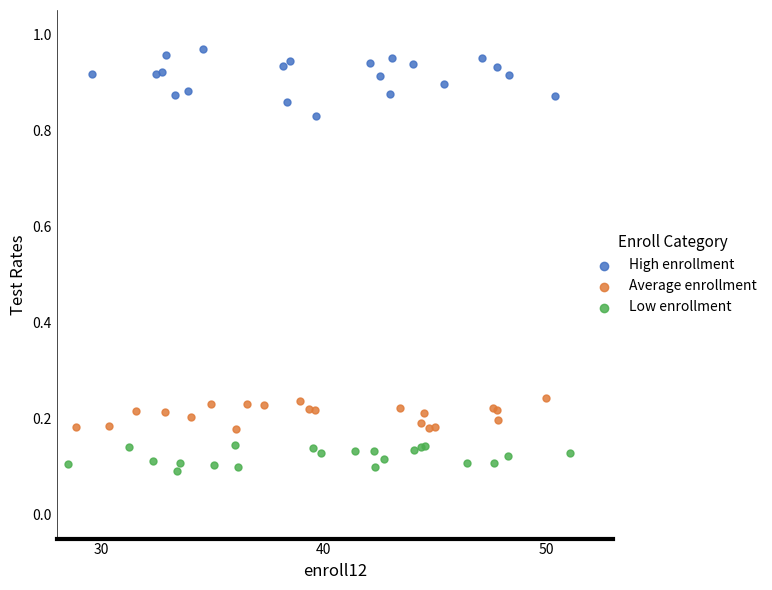

Which series contains the highest Y value?

High enrollment